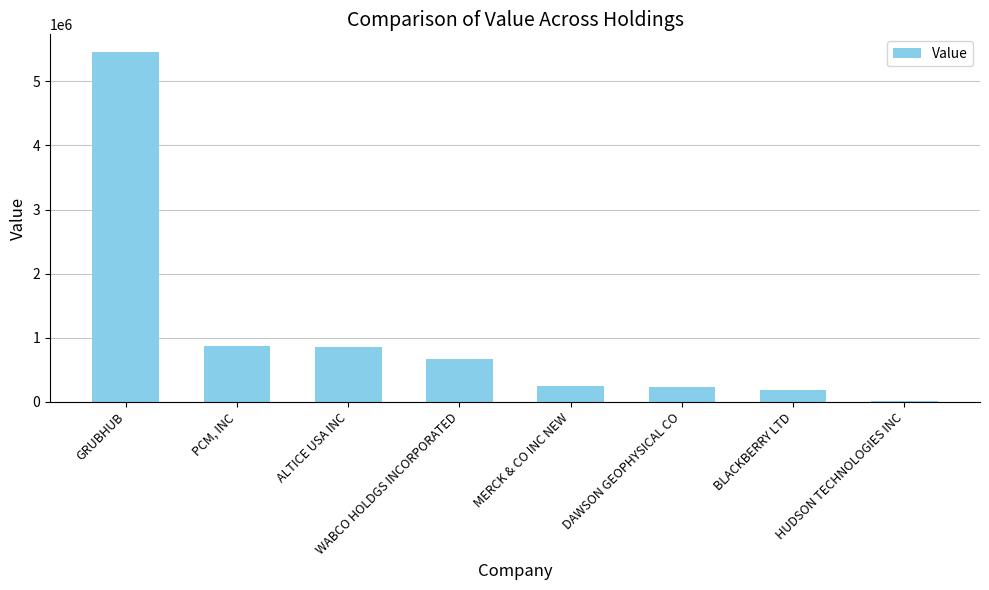

What value does the data have at MERCK & CO INC NEW?

252000